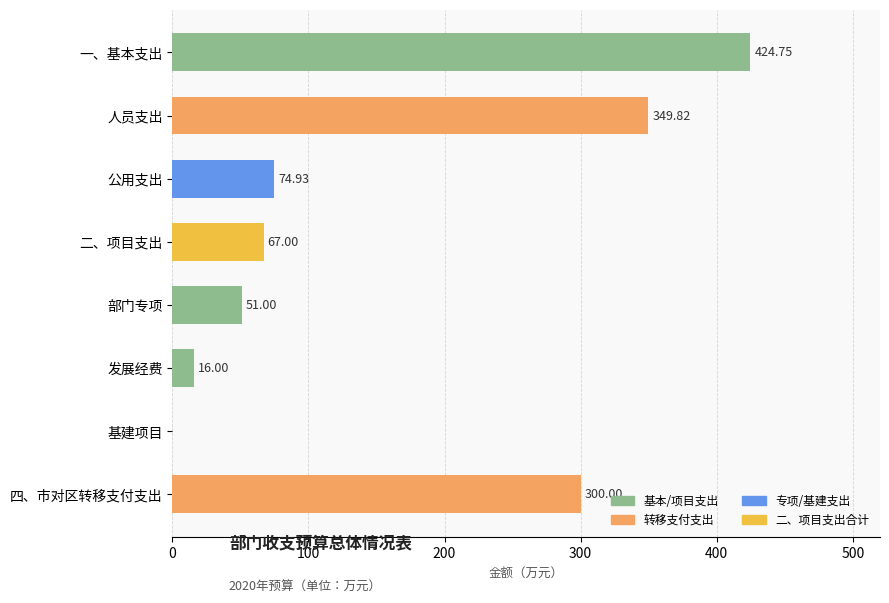

Which category has the highest value across all series?

一、基本支出